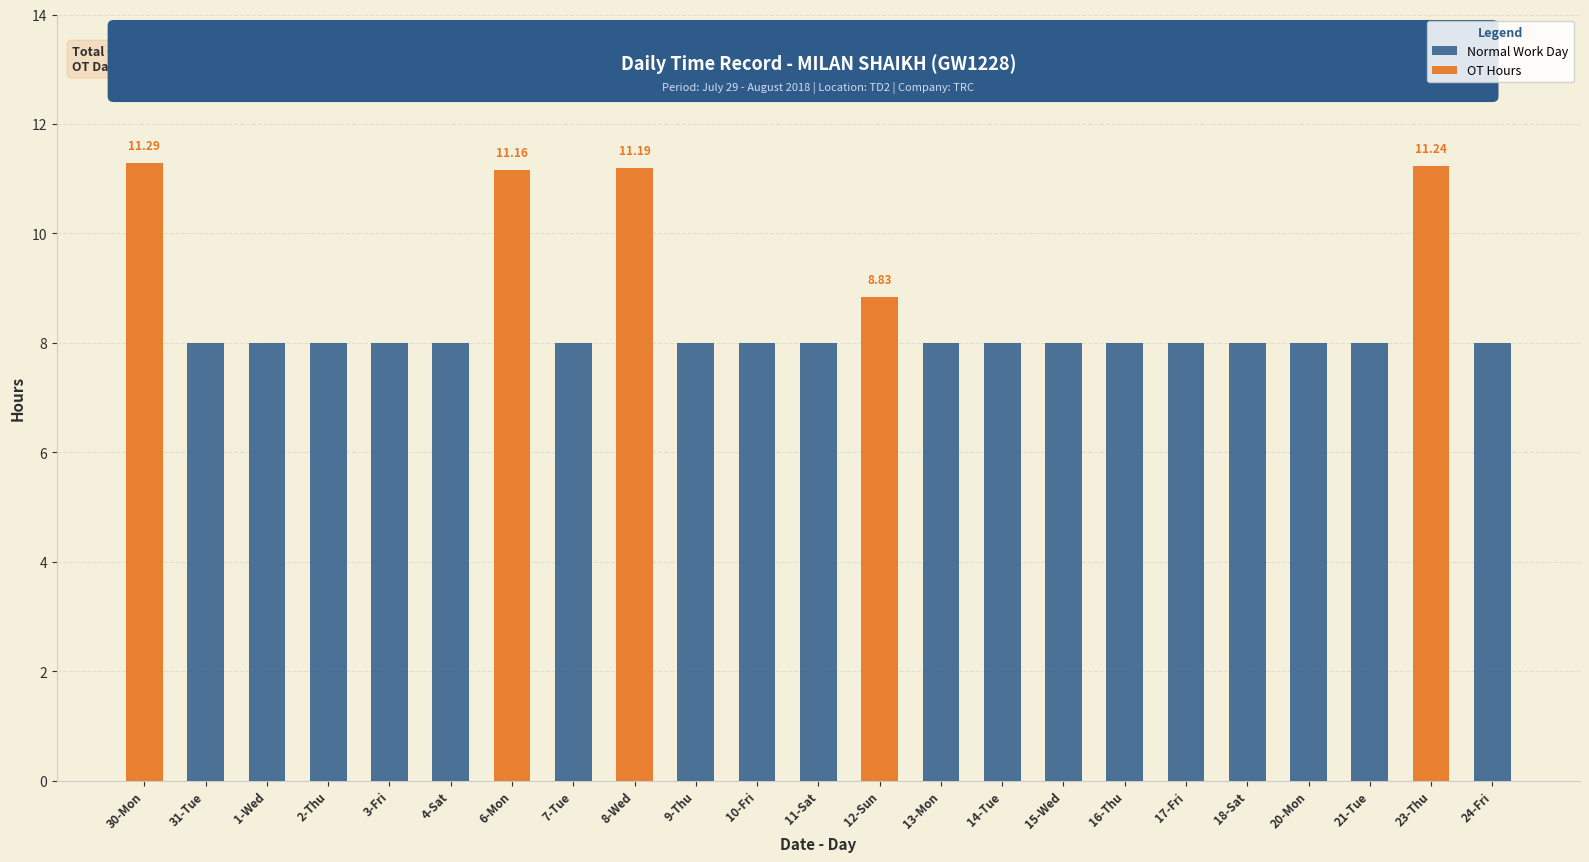

List the series in order of their overall mean, lowest first.

OT Hours, Normal Work Day